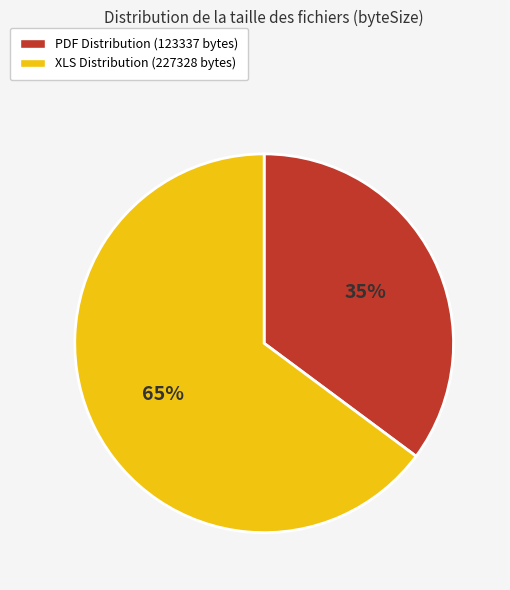

How many slices are in this pie chart?

2